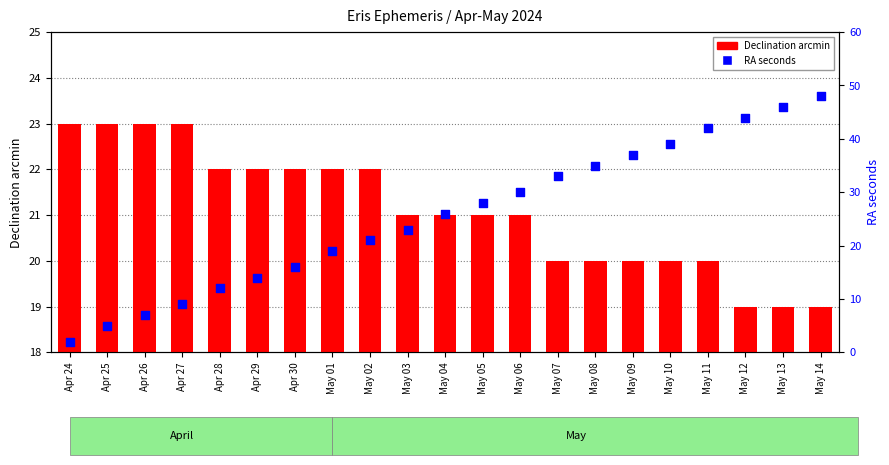

Which series contains the lowest Y value?

RA seconds (s)